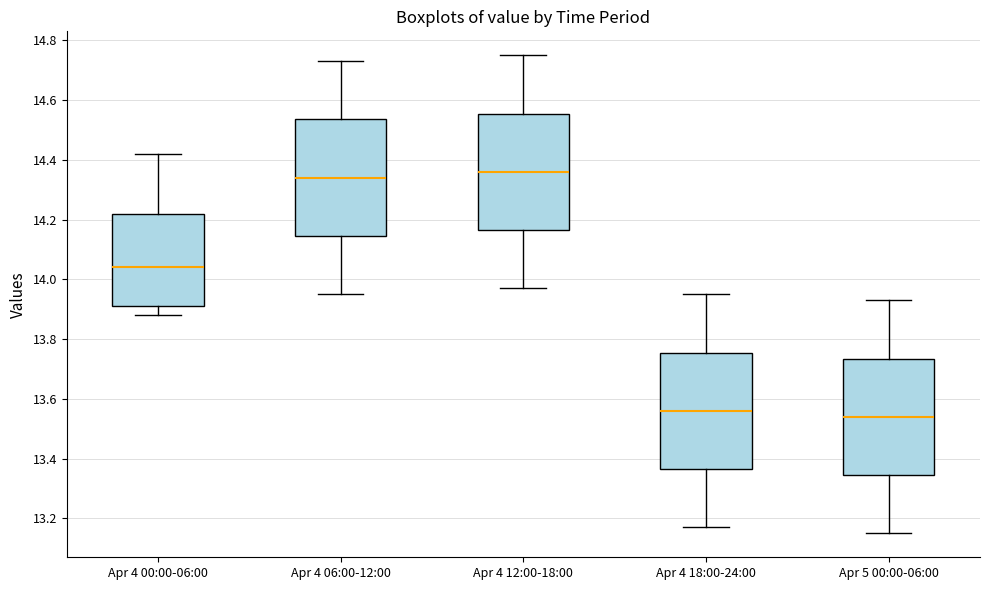

Reading left to right, transcribe this box plot: for each box, give where its median line is, the range the box spans, and where its two whiskers end, as read against the y-axis. The values are not printed on the chart, so give them approximately, as read against the axis.

Apr 4 00:00-06:00: median 14.04, box 13.92 to 14.22, whiskers 13.88 to 14.42
Apr 4 06:00-12:00: median 14.34, box 14.14 to 14.54, whiskers 13.96 to 14.74
Apr 4 12:00-18:00: median 14.36, box 14.16 to 14.56, whiskers 13.98 to 14.76
Apr 4 18:00-24:00: median 13.56, box 13.36 to 13.76, whiskers 13.18 to 13.96
Apr 5 00:00-06:00: median 13.54, box 13.34 to 13.74, whiskers 13.16 to 13.94